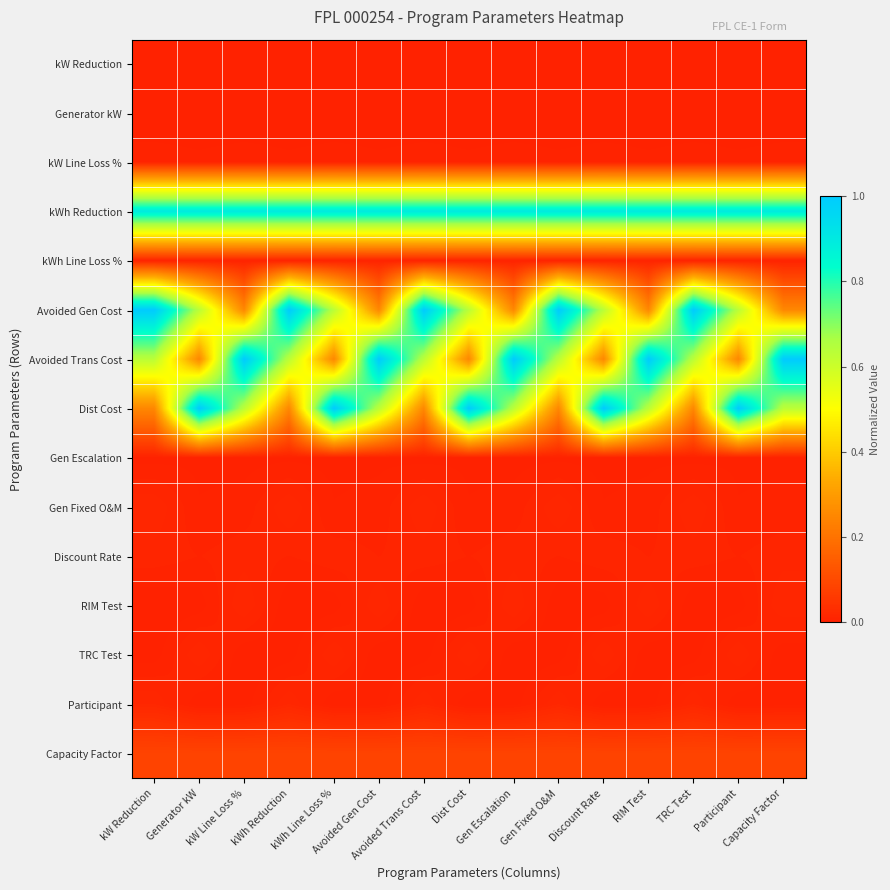

At how many categories does at least one series exceed 0?

15